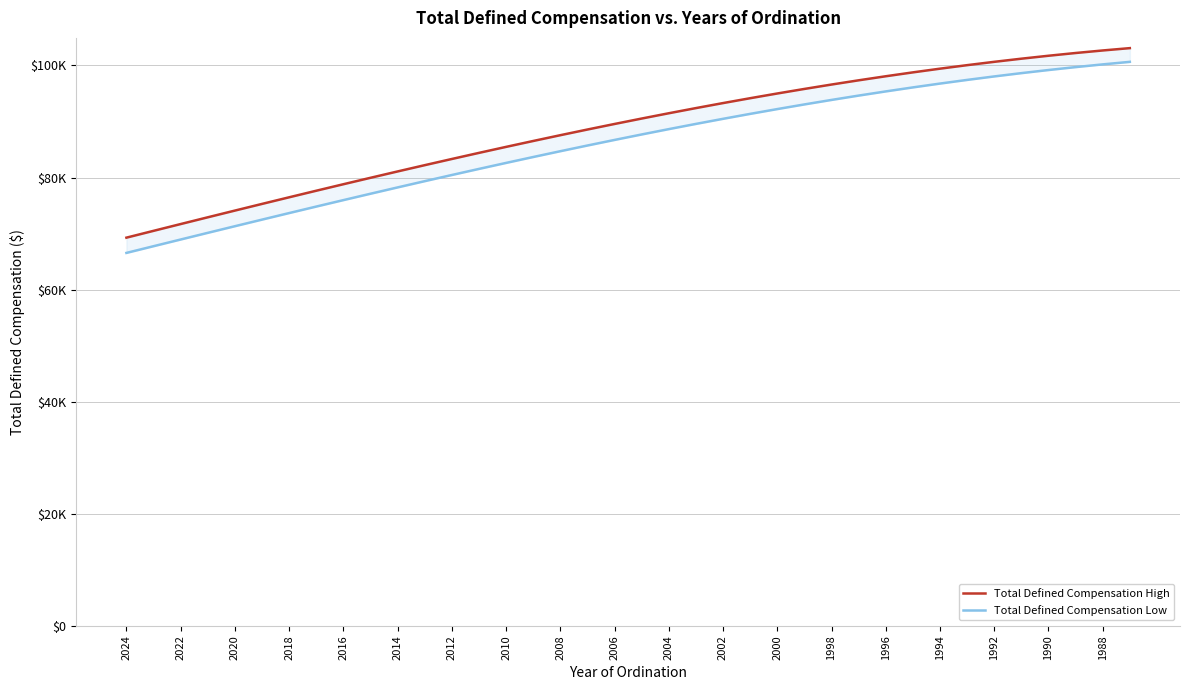

Does the chart have visible grid lines?

Yes